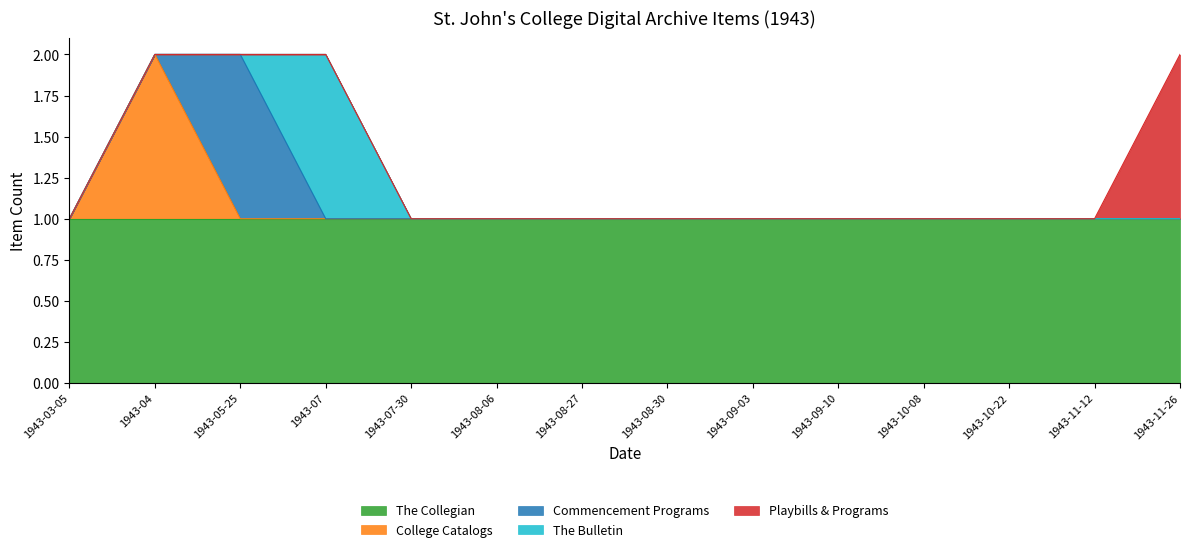

The value of The Collegian at 1943-08-30 is 1. True or false?

True